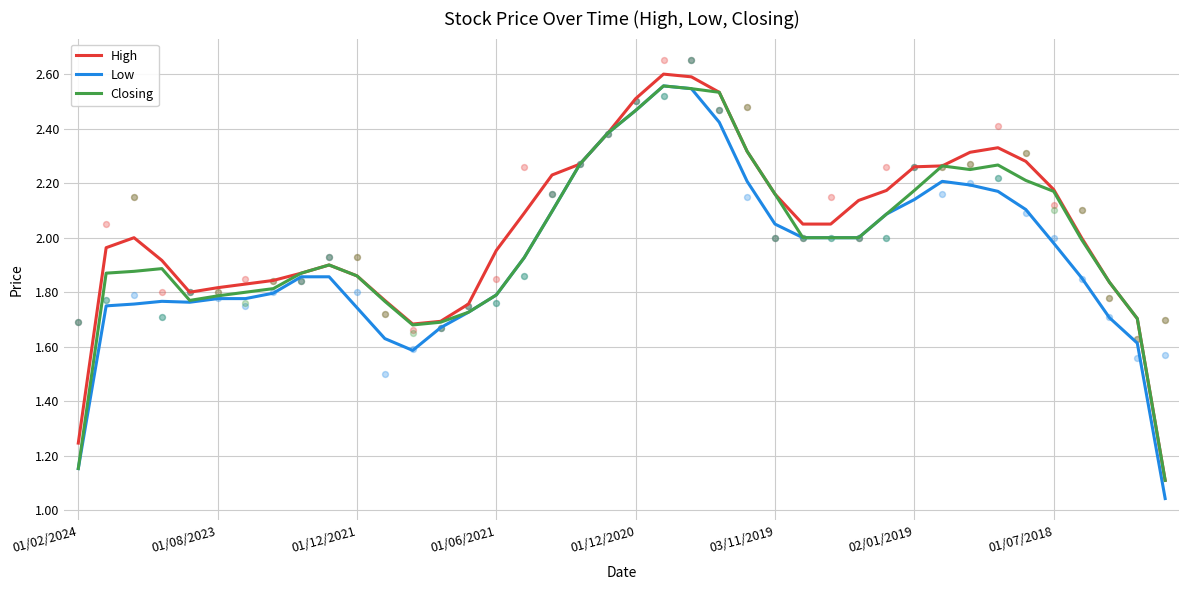

Which series contains the lowest Y value?

Low